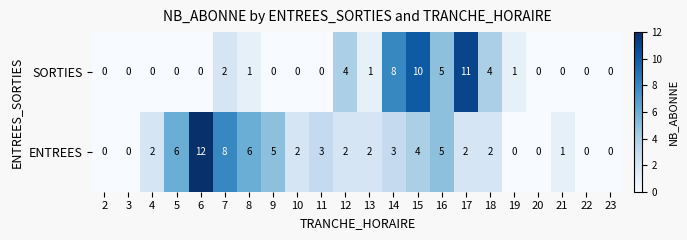

How many positive values does the SORTIES series have?

10